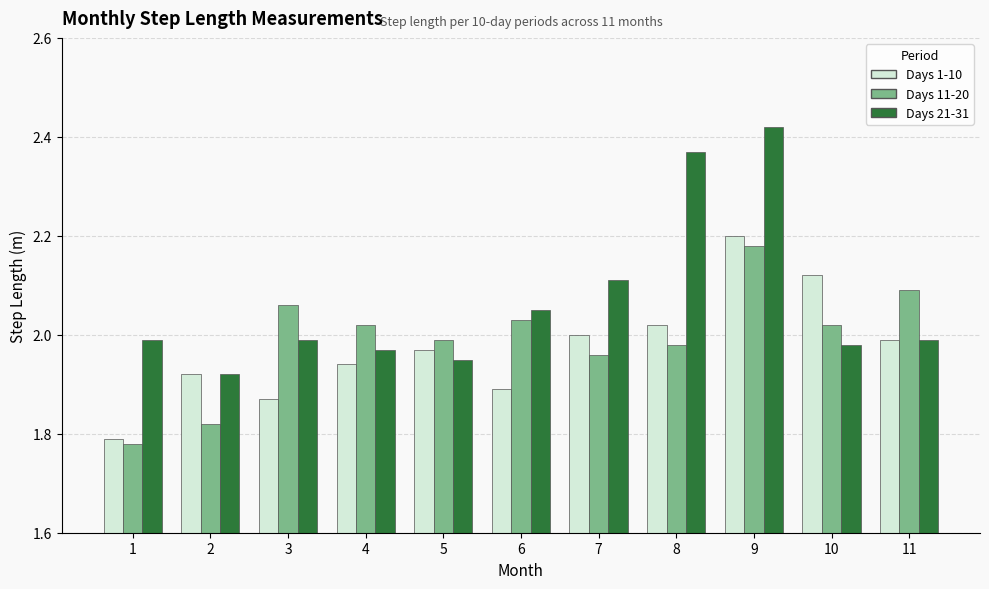

What is the total value across all series at 2?

5.7